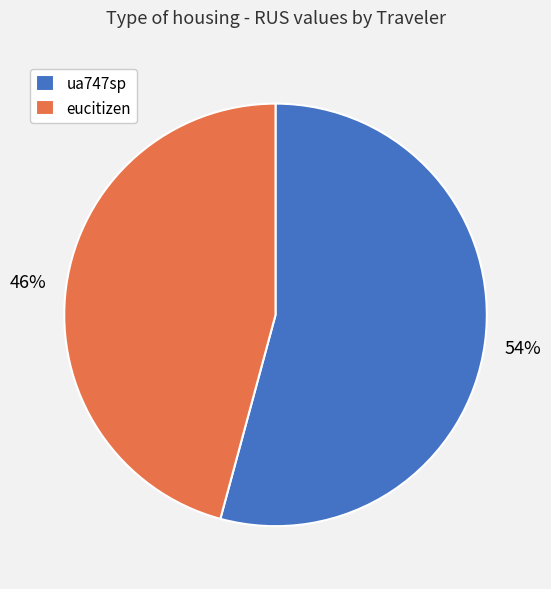

Rank the categories by value from highest to lowest.

ua747sp, eucitizen